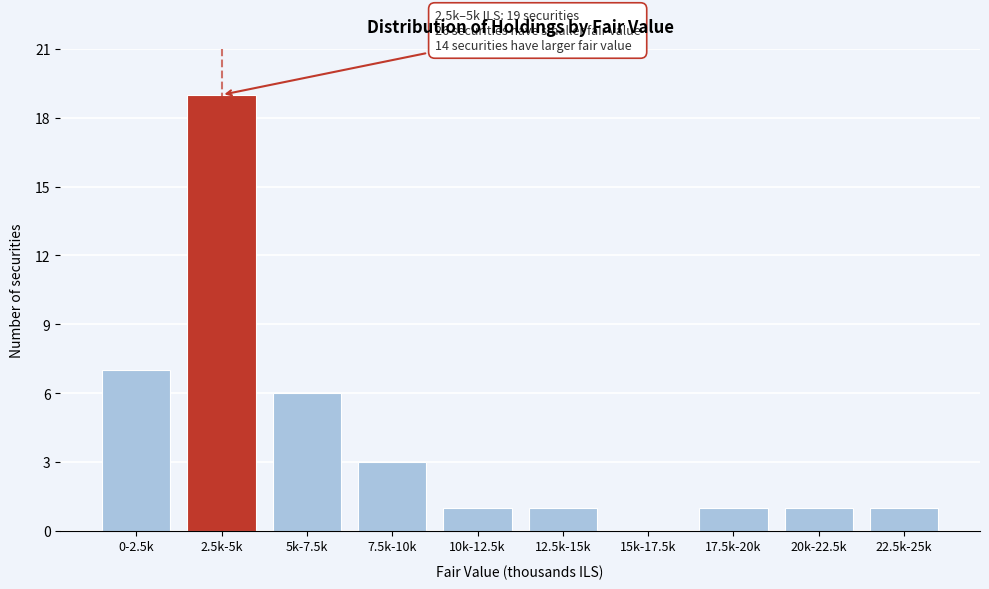

Reading left to right, list all the values displayed in this chart.

0-2.5k=7	2.5k-5k=19	5k-7.5k=6	7.5k-10k=3	10k-12.5k=1	12.5k-15k=1	15k-17.5k=0	17.5k-20k=1	20k-22.5k=1	22.5k-25k=1